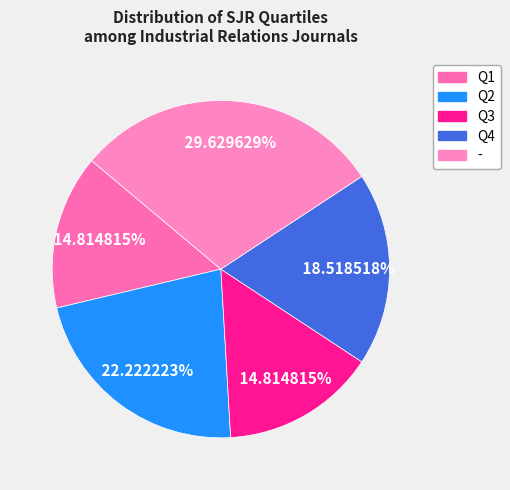

Do Q4 and Q2 together represent more than half of the pie?

No